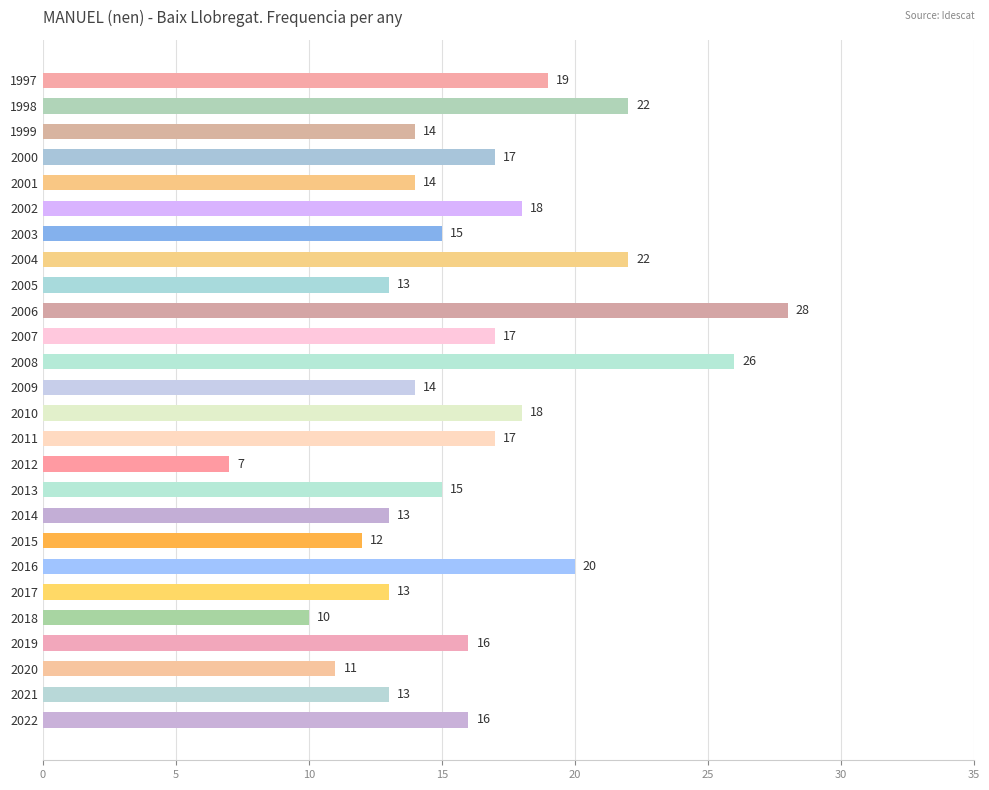

What is the change in value from 2006 to 2000?

-11